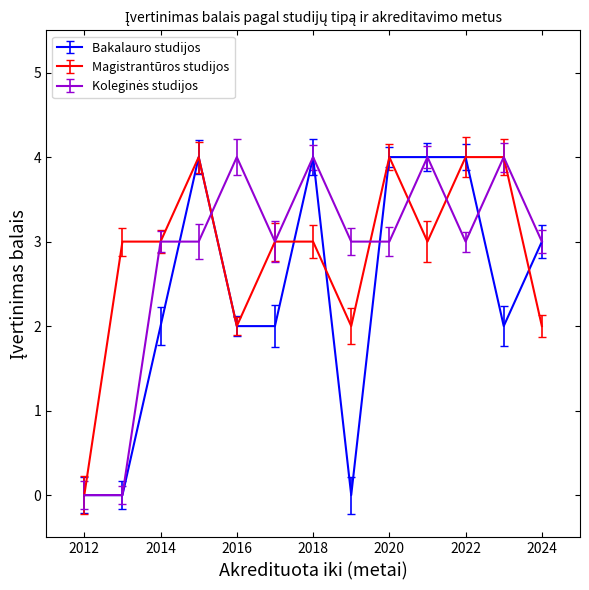

What is the maximum value shown in the chart?

4